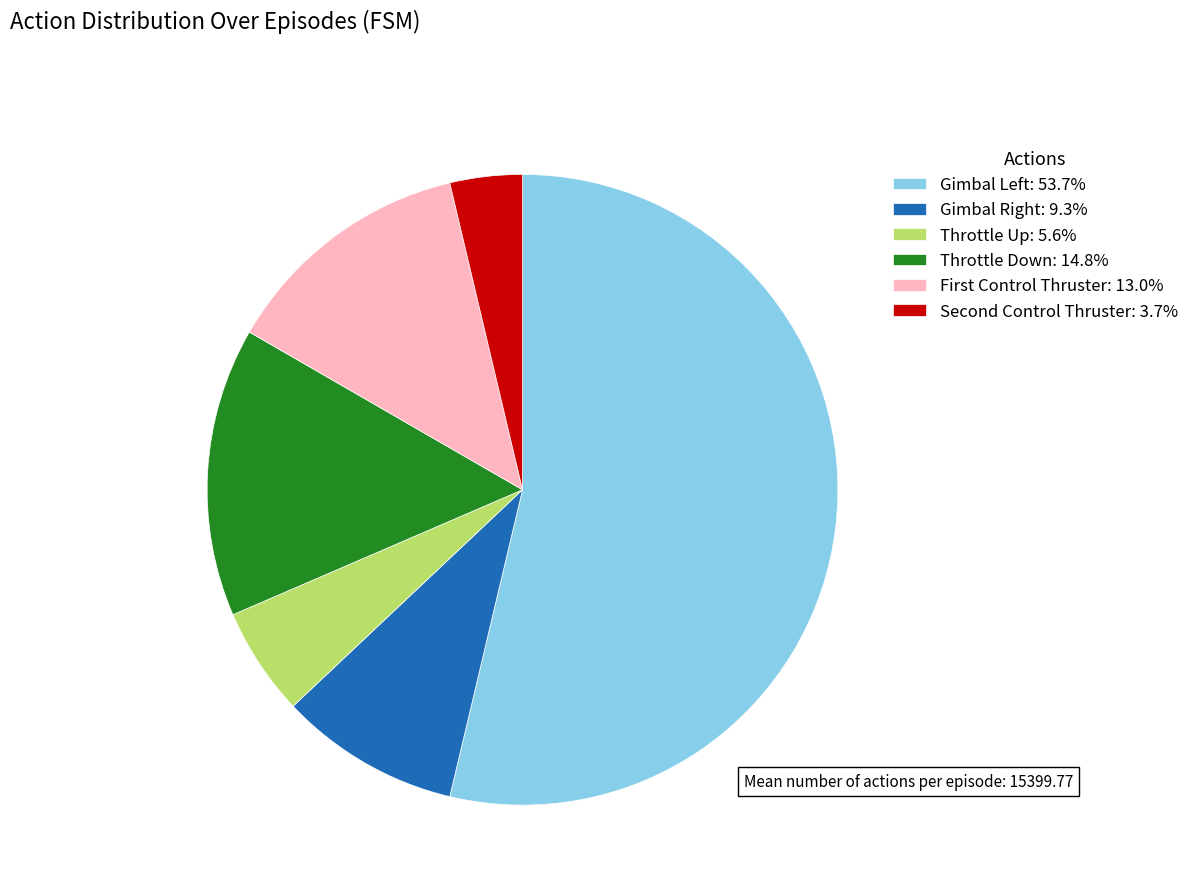

Is there a majority slice in this chart?

Yes